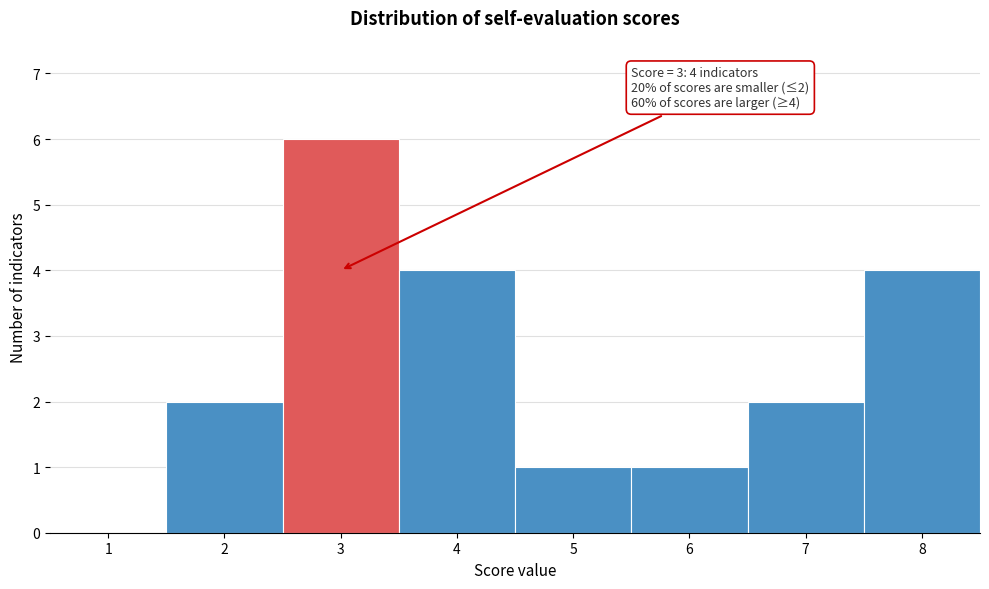

Over which range of the x-axis is the bar tallest?

2.5 to 3.5